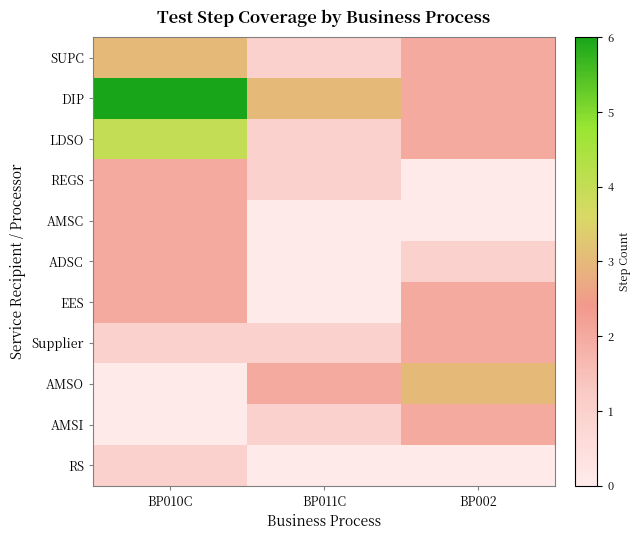

At which category does the chart reach its minimum across all series?

BP002